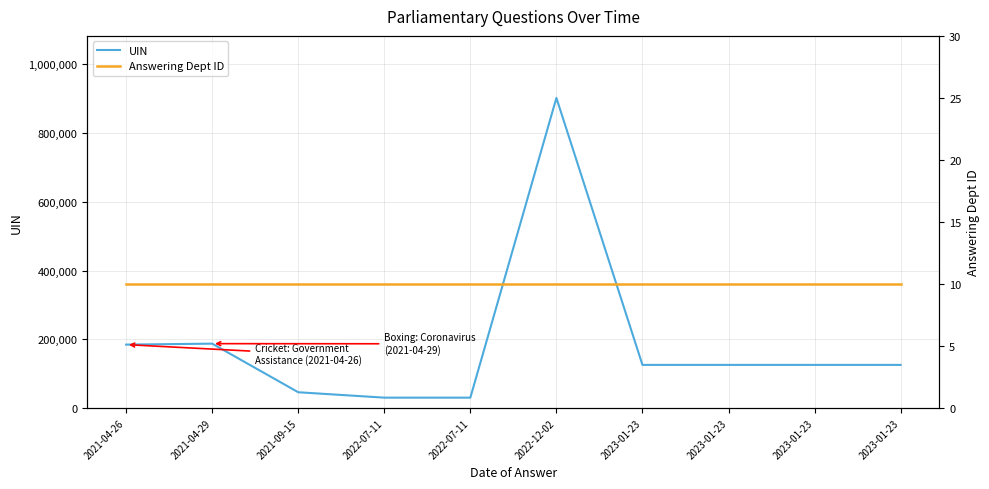

True or false: UIN and Answering Dept ID intersect in this chart.

False